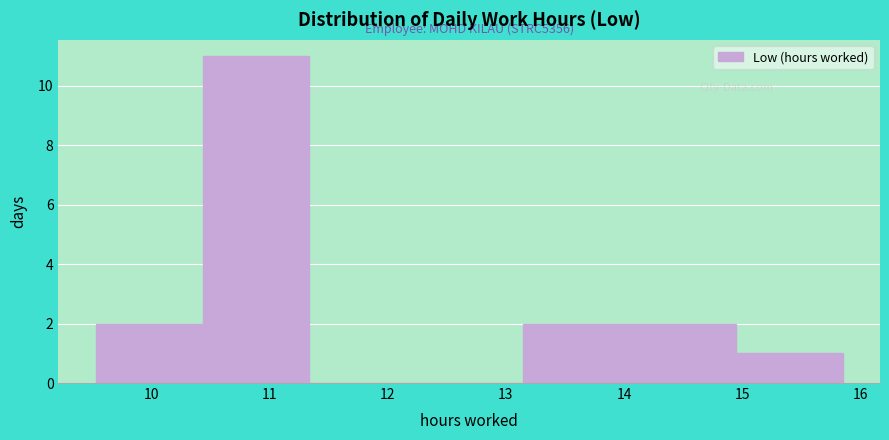

Which range on the x-axis has the tallest bar?

10.4 to 11.3